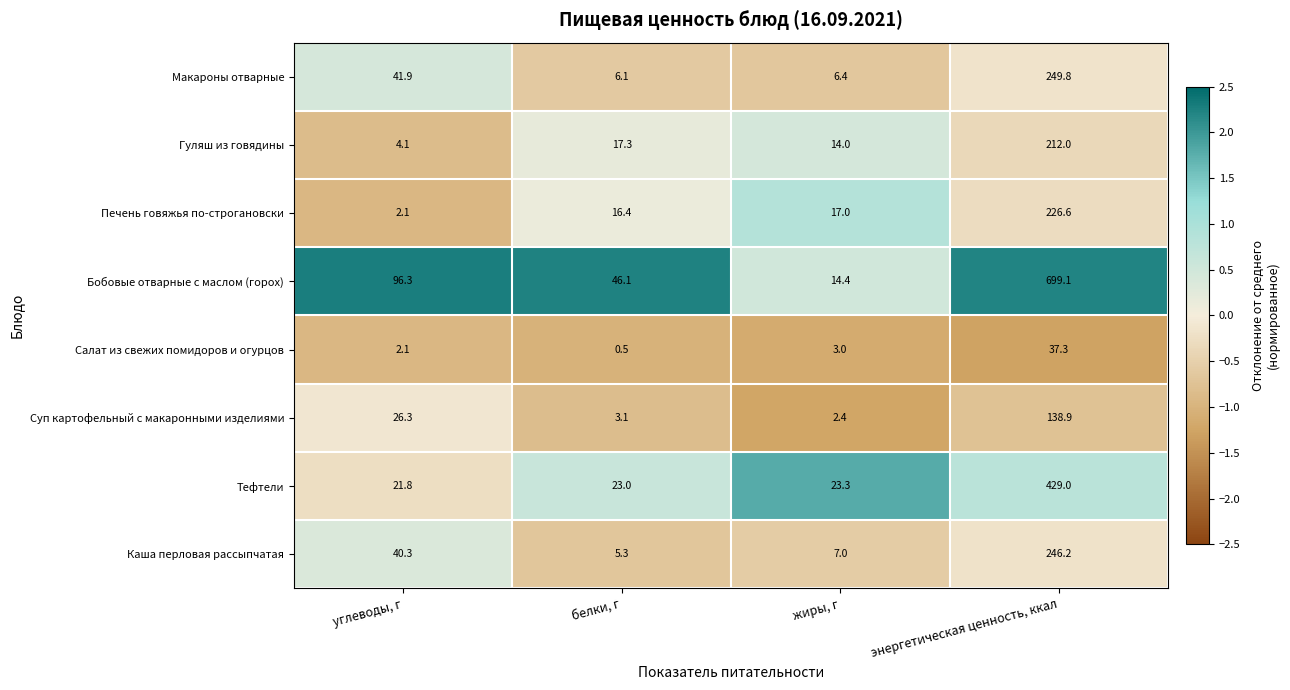

The value of Печень говяжья по-строгановски at углеводы, г is 2.1. True or false?

True